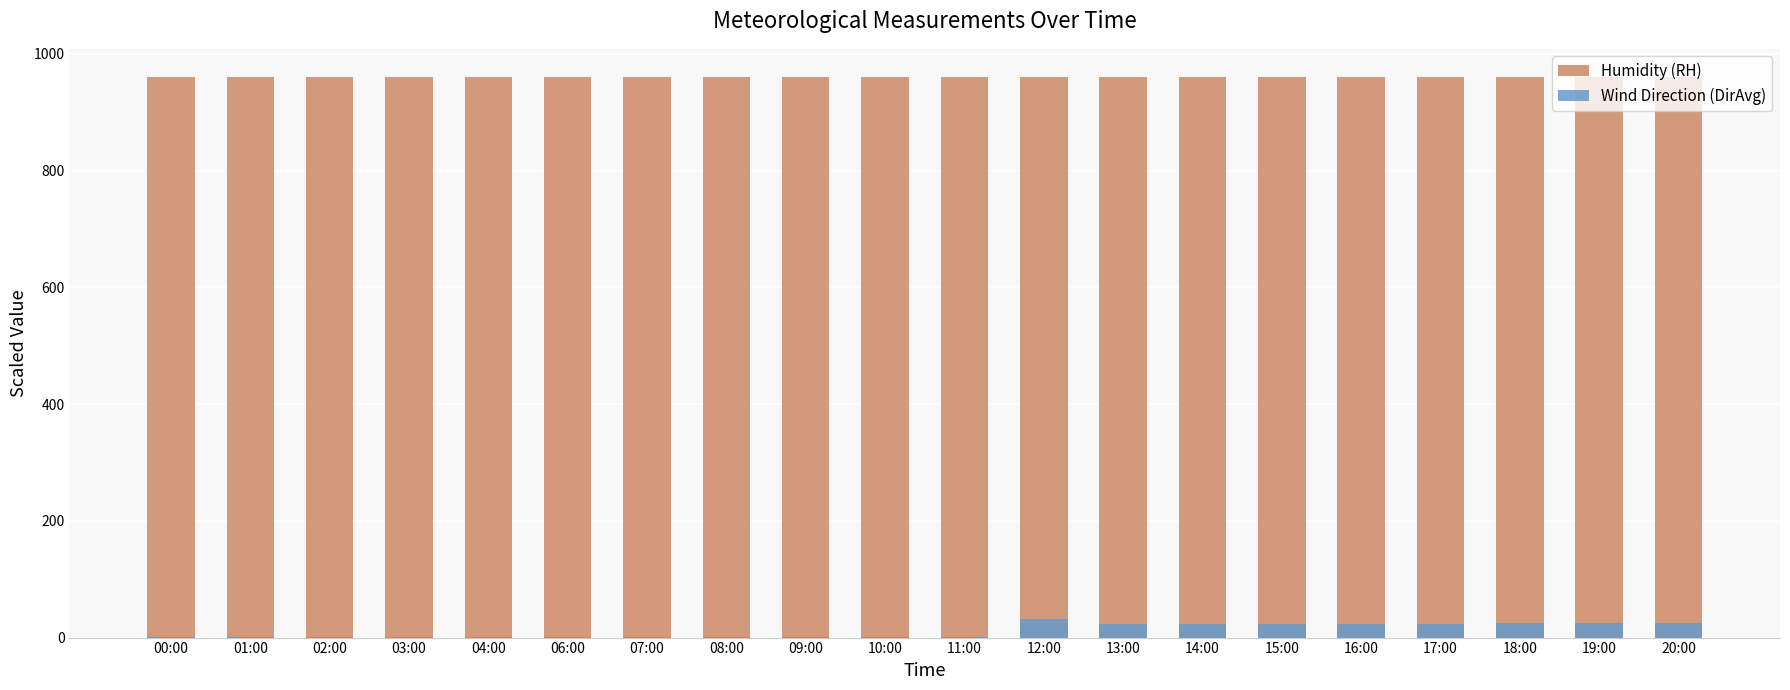

What is the difference between the highest and lowest values at 09:00?

958.4